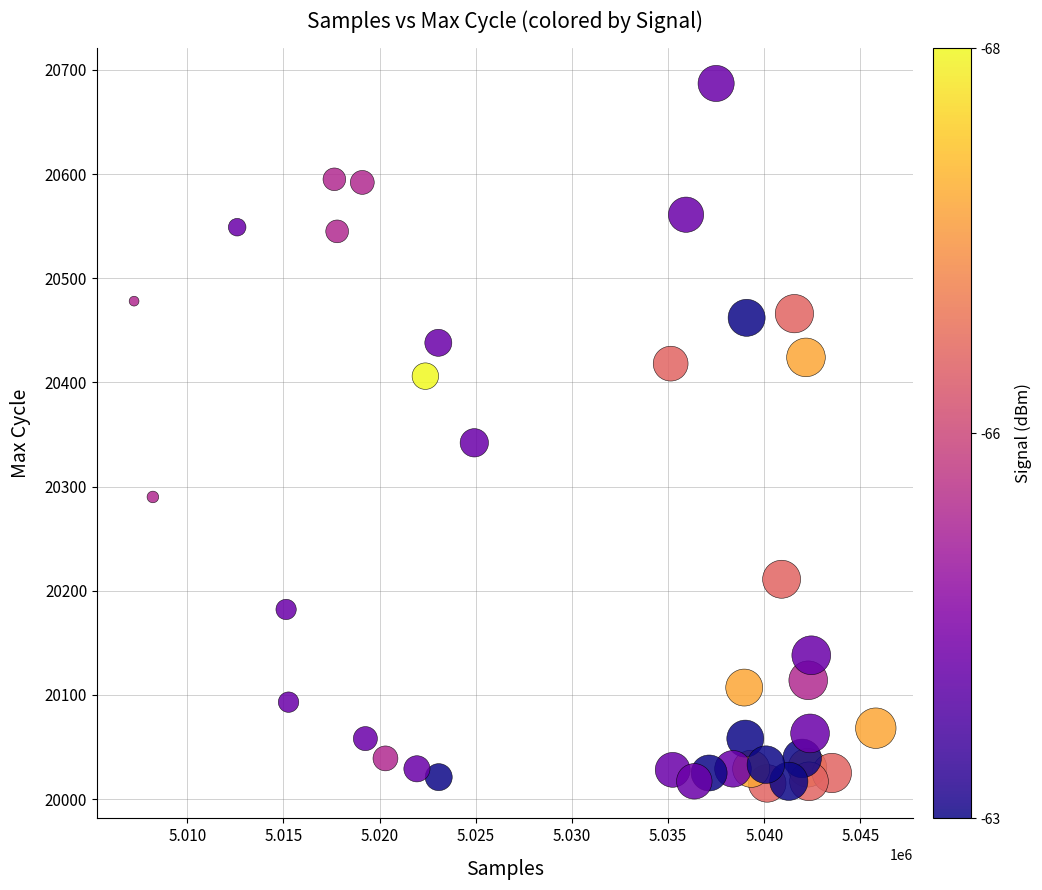

What Y value in the scatter plot is closest to 20351?

20342